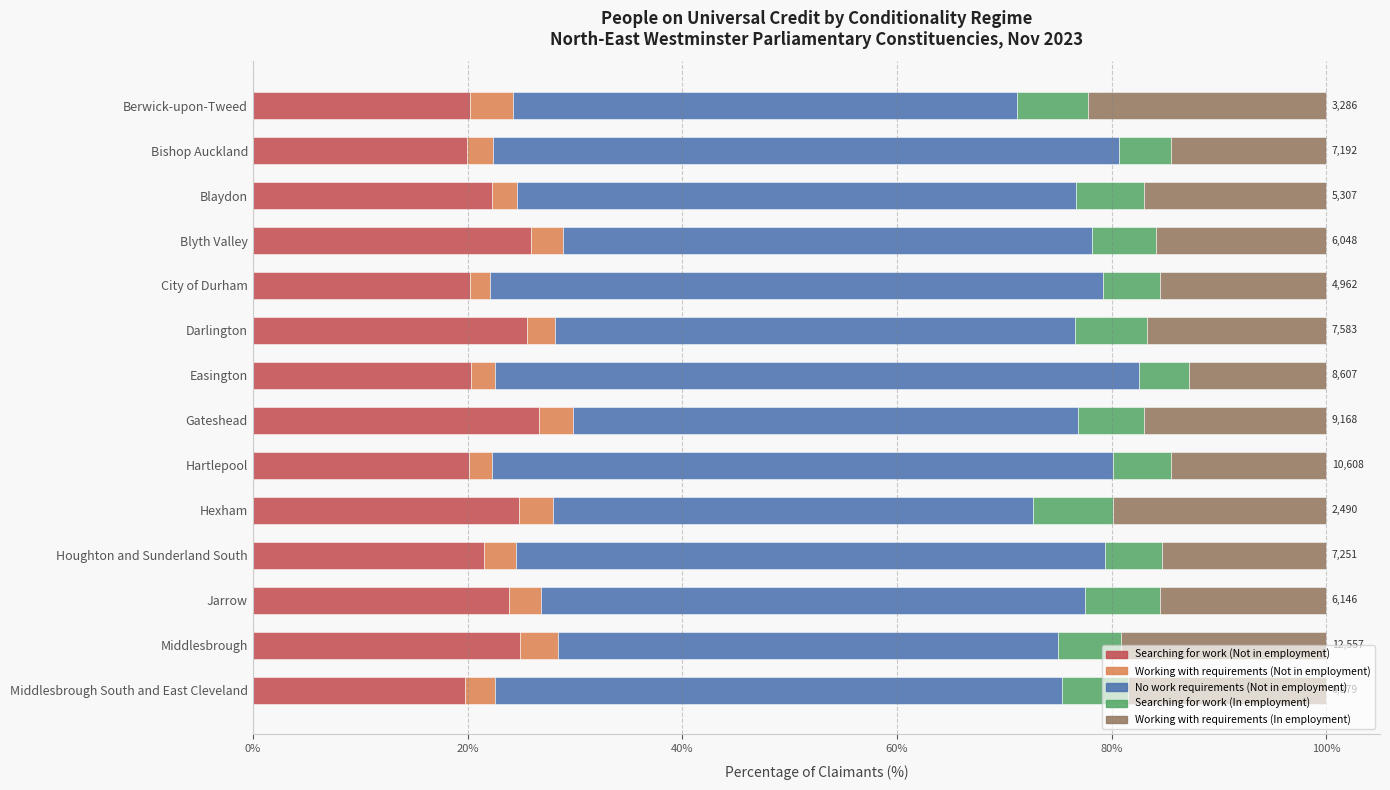

What is the difference between the maximum and second lowest values in the Searching for work (Not in employment) series?

6.7